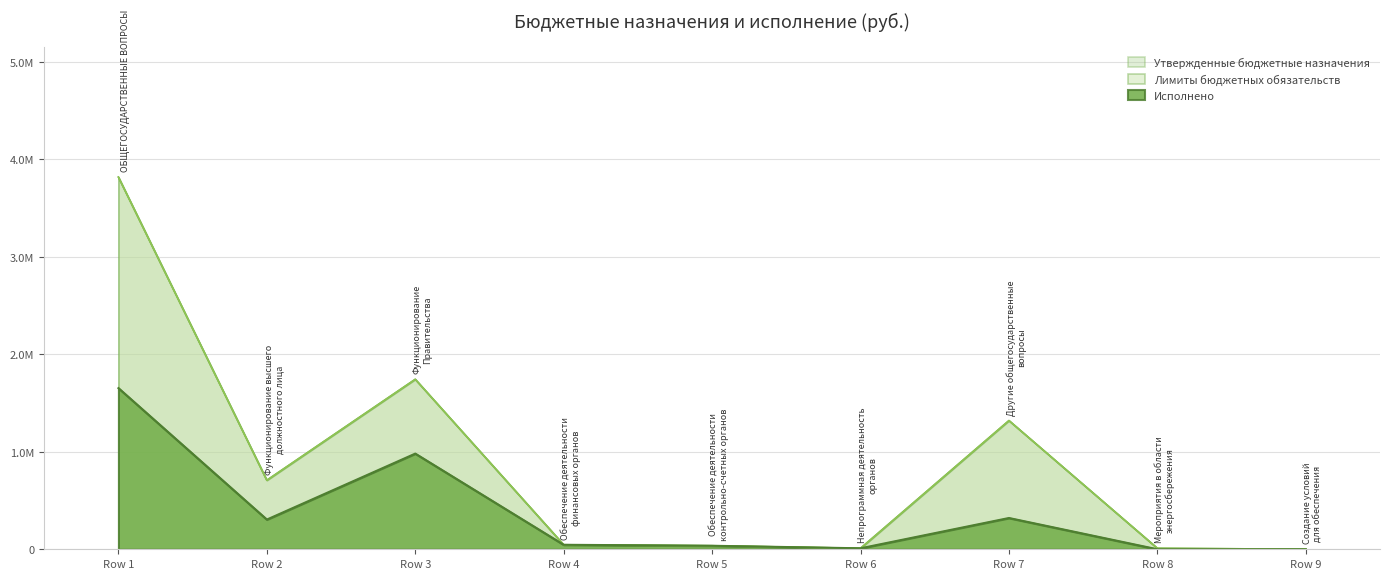

Is the value of Лимиты бюджетных обязательств at Row 4 greater than the value of Утвержденные бюджетные назначения at Row 4?

No